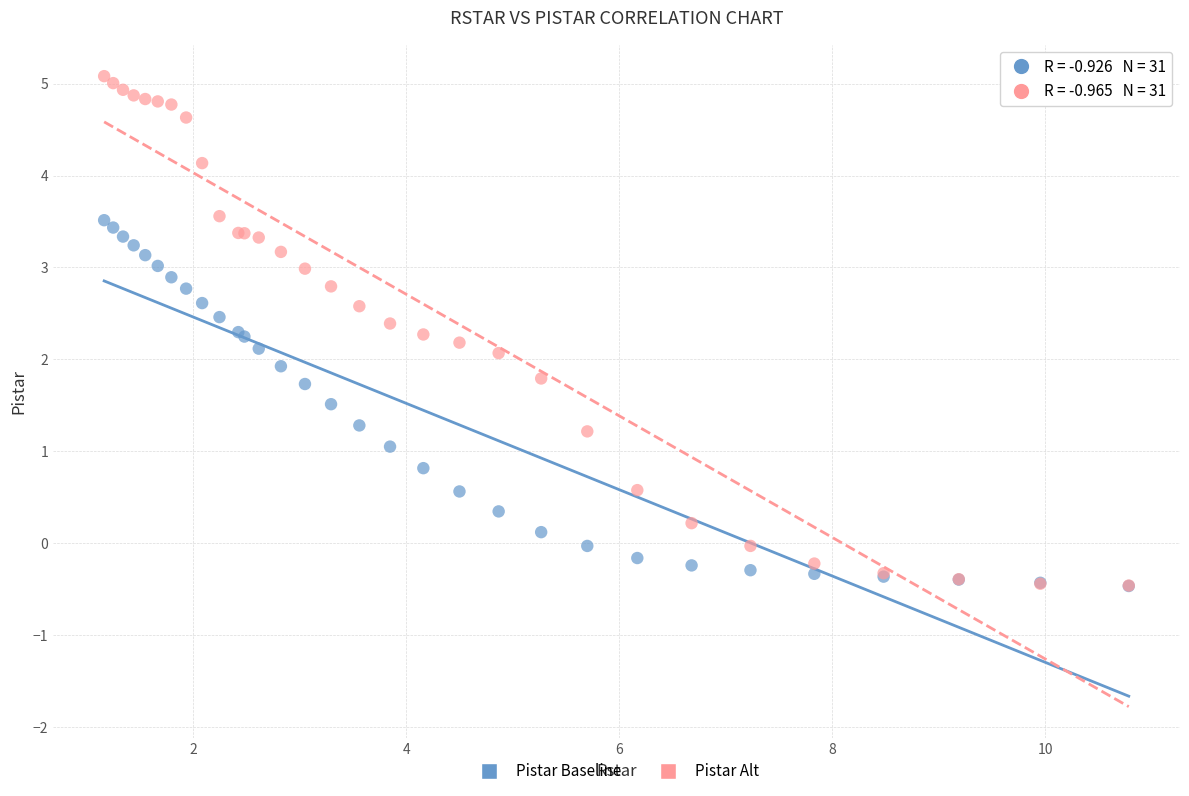

What are all the series names shown in the legend?

Pistar Baseline, Pistar Alt